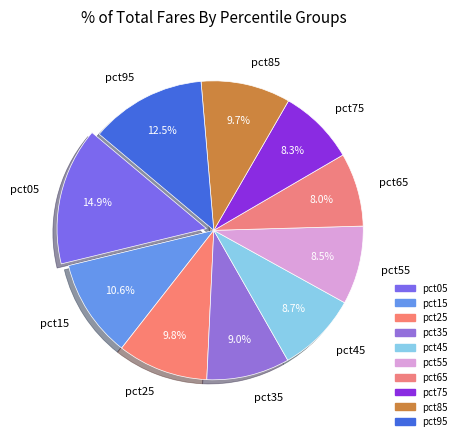

The pct25 slice represents 10% of the pie. True or false?

True